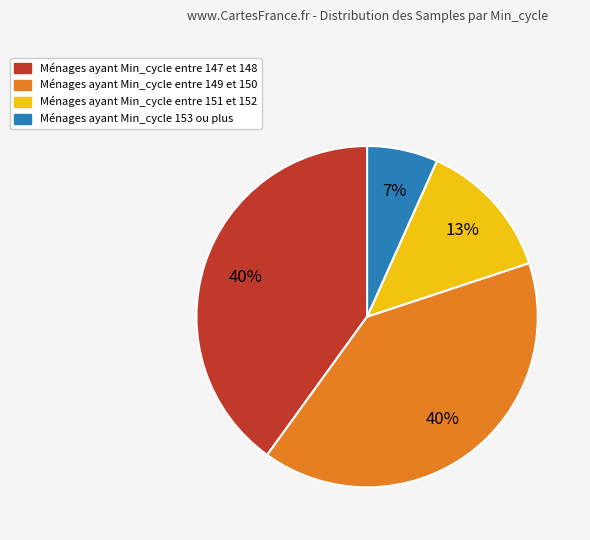

To the nearest percent, what is the average slice percentage?

25%